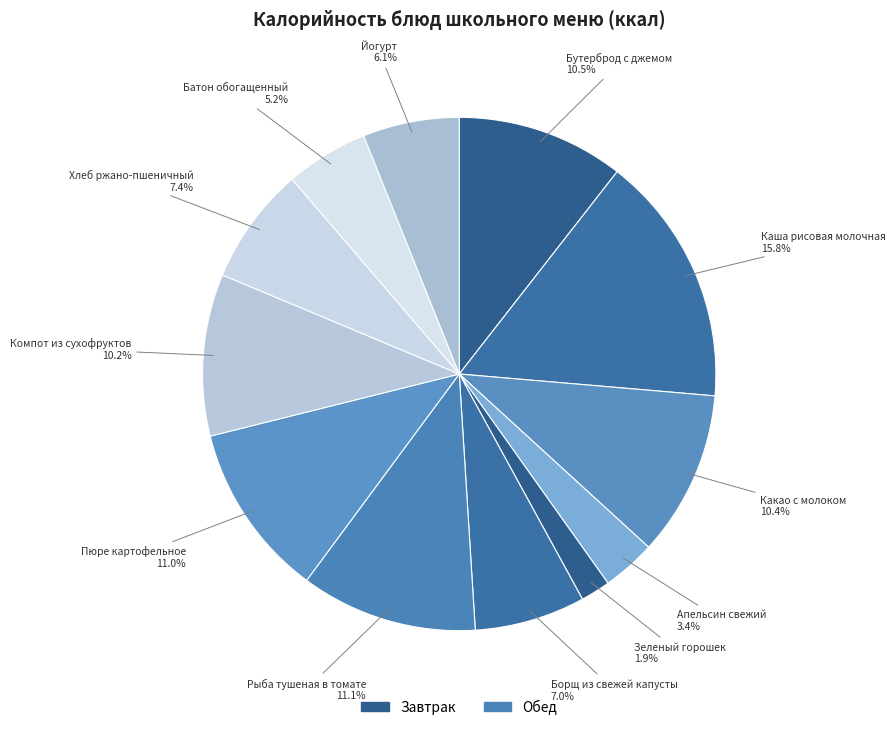

How many slices are in this pie chart?

12